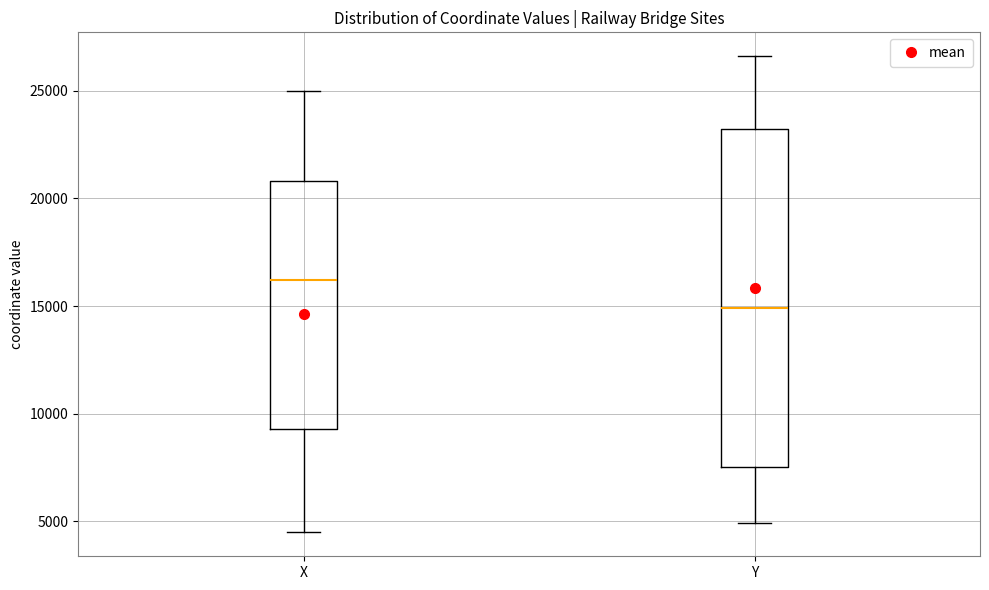

Reading left to right, transcribe this box plot: for each box, give where its median line is, the range the box spans, and where its two whiskers end, as read against the y-axis. The values are not printed on the chart, so give them approximately, as read against the axis.

X: median 16000, box 9500 to 21000, whiskers 4500 to 25000
Y: median 15000, box 7500 to 23000, whiskers 5000 to 26500